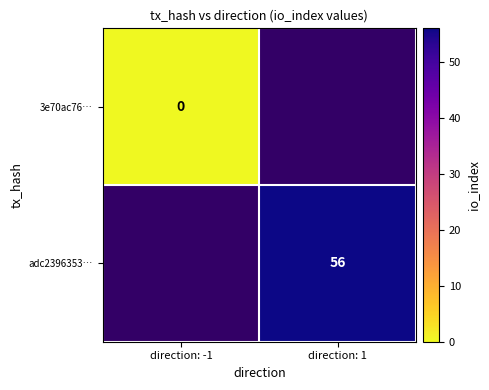

True or false: adc2396353… has a value of 56 at direction: 1.

True